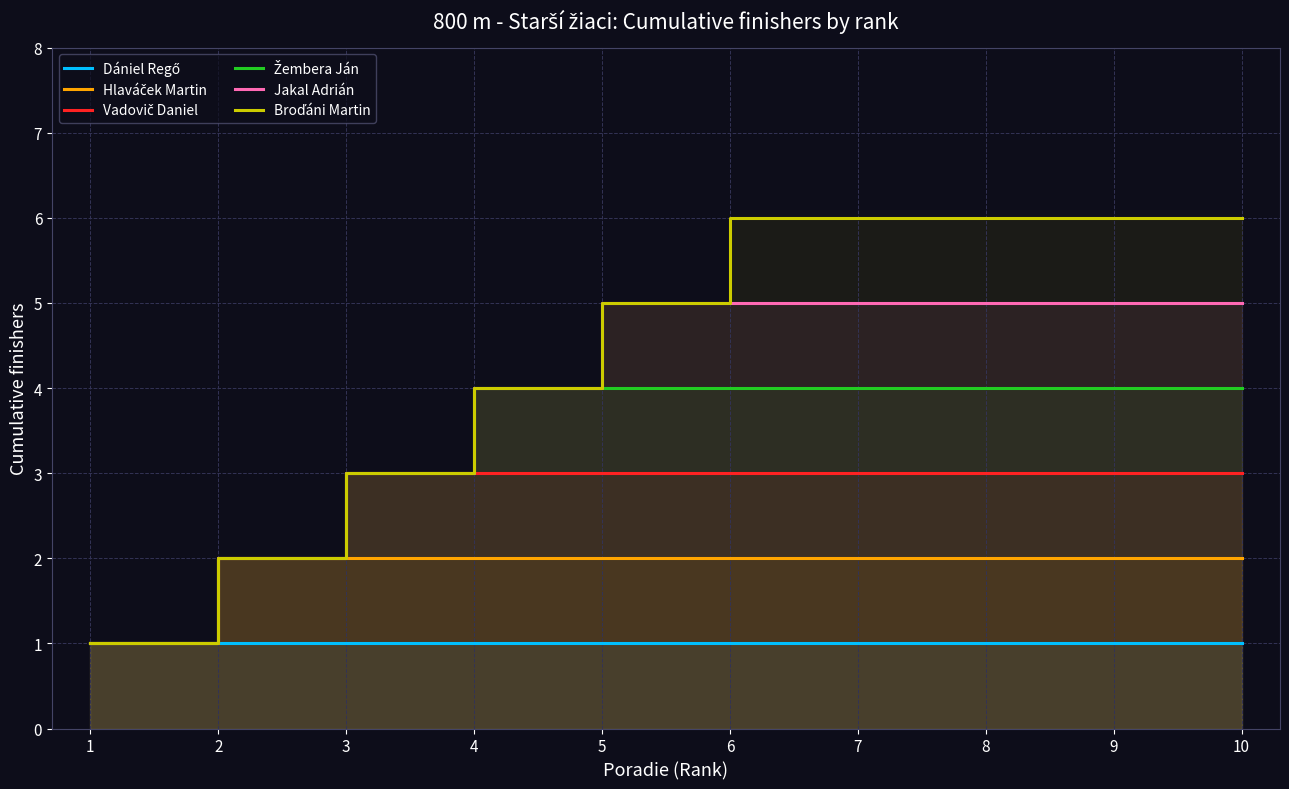

What value does the Vadovič Daniel series have at 10?

3